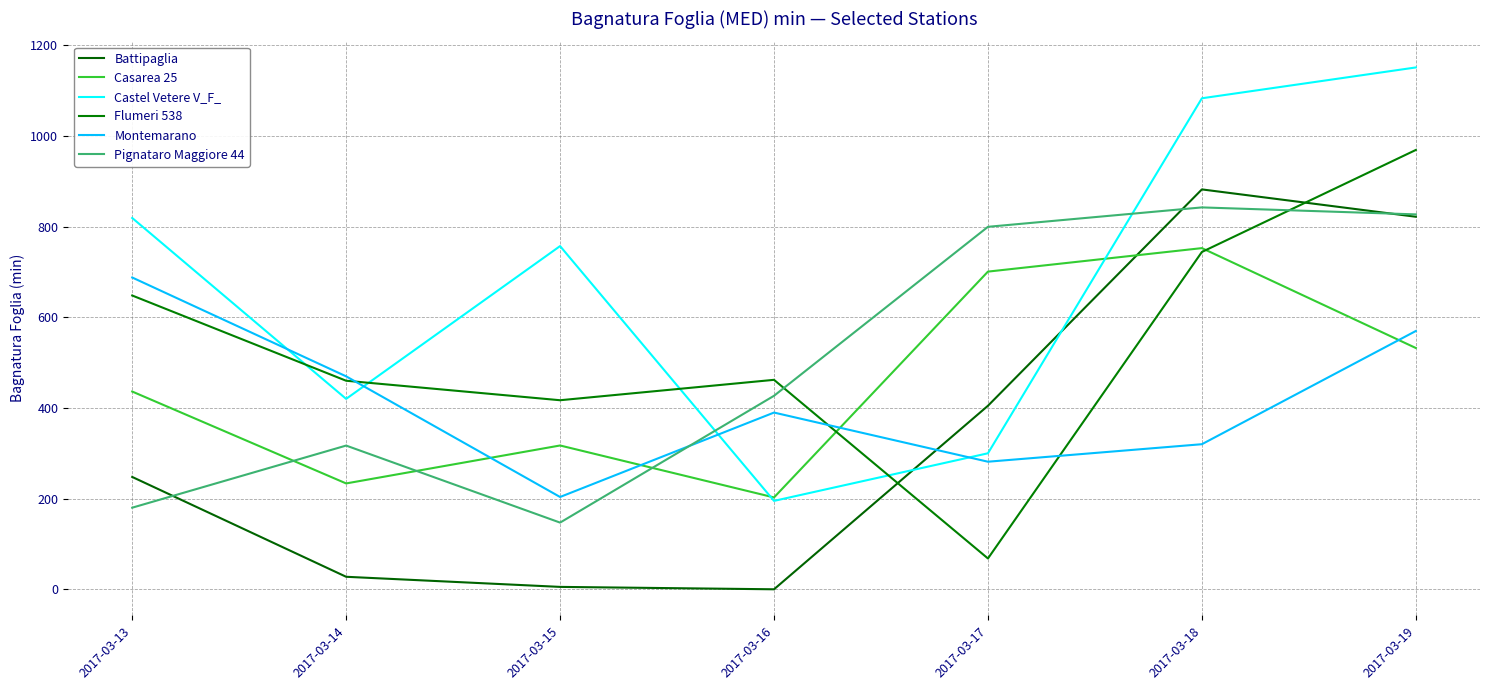

What is the difference between the Pignataro Maggiore 44 values at 2017-03-14 and 2017-03-13?

137.0